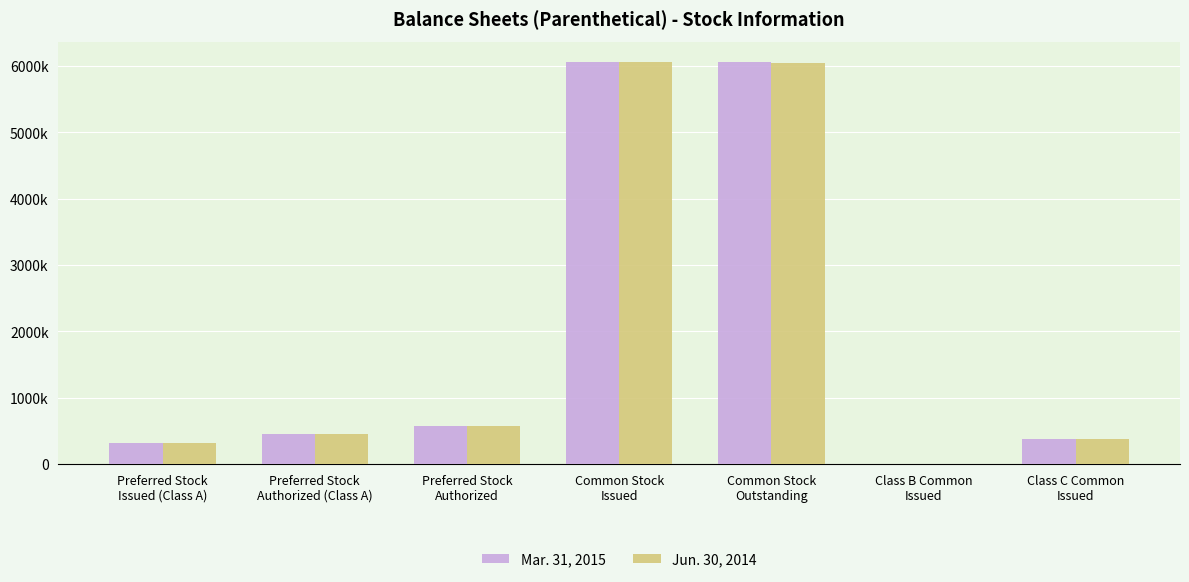

Reading left to right, extract all data points from this chart.

Mar. 31, 2015: Preferred Stock
Issued (Class A)=313000	Preferred Stock
Authorized (Class A)=453000	Preferred Stock
Authorized=567000	Common Stock
Issued=6062000	Common Stock
Outstanding=6051000	Class B Common
Issued=146	Class C Common
Issued=383000
Jun. 30, 2014: Preferred Stock
Issued (Class A)=313000	Preferred Stock
Authorized (Class A)=453000	Preferred Stock
Authorized=567000	Common Stock
Issued=6057000	Common Stock
Outstanding=6046000	Class B Common
Issued=146	Class C Common
Issued=383000